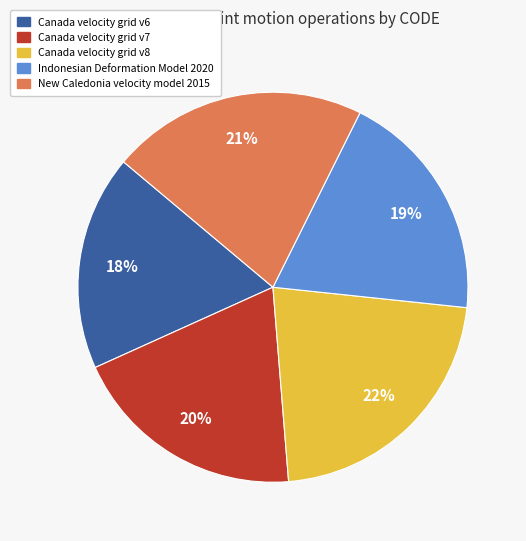

Is it true that New Caledonia velocity model 2015 is 21% of the pie?

True